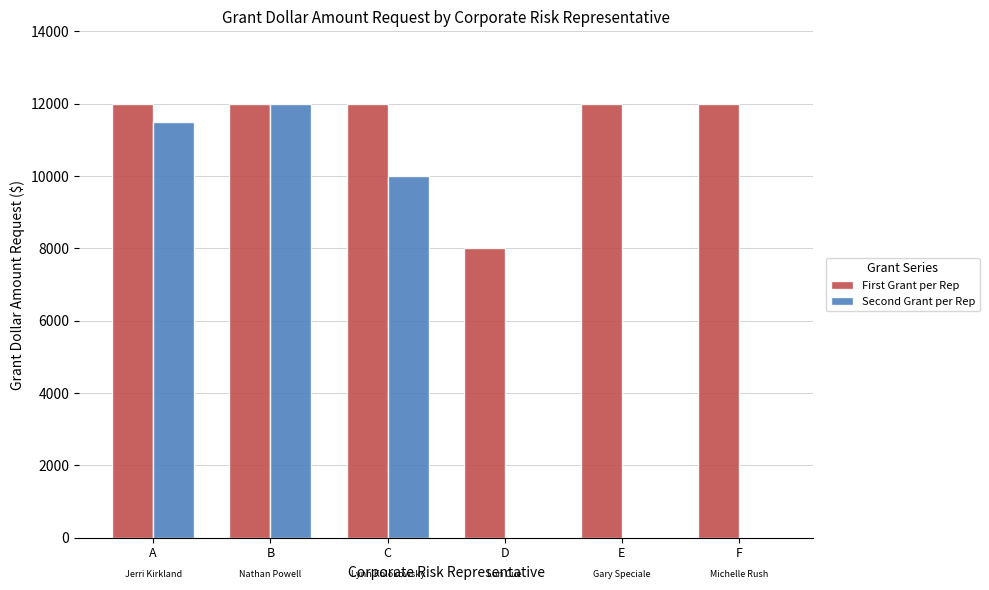

What is the difference between the Second Grant per Rep values at C and E?

10000